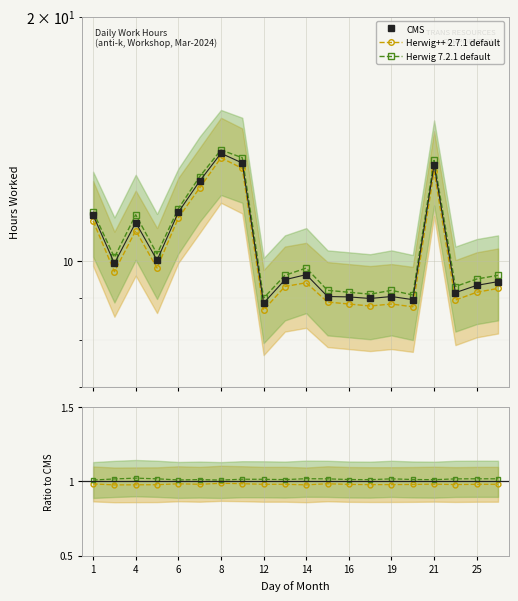

Count the Herwig 7.2.1 default values in the range 1 to 2.

20